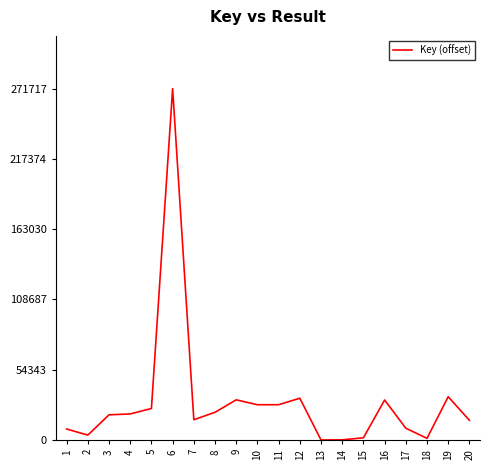

What is the greatest value displayed?

271717